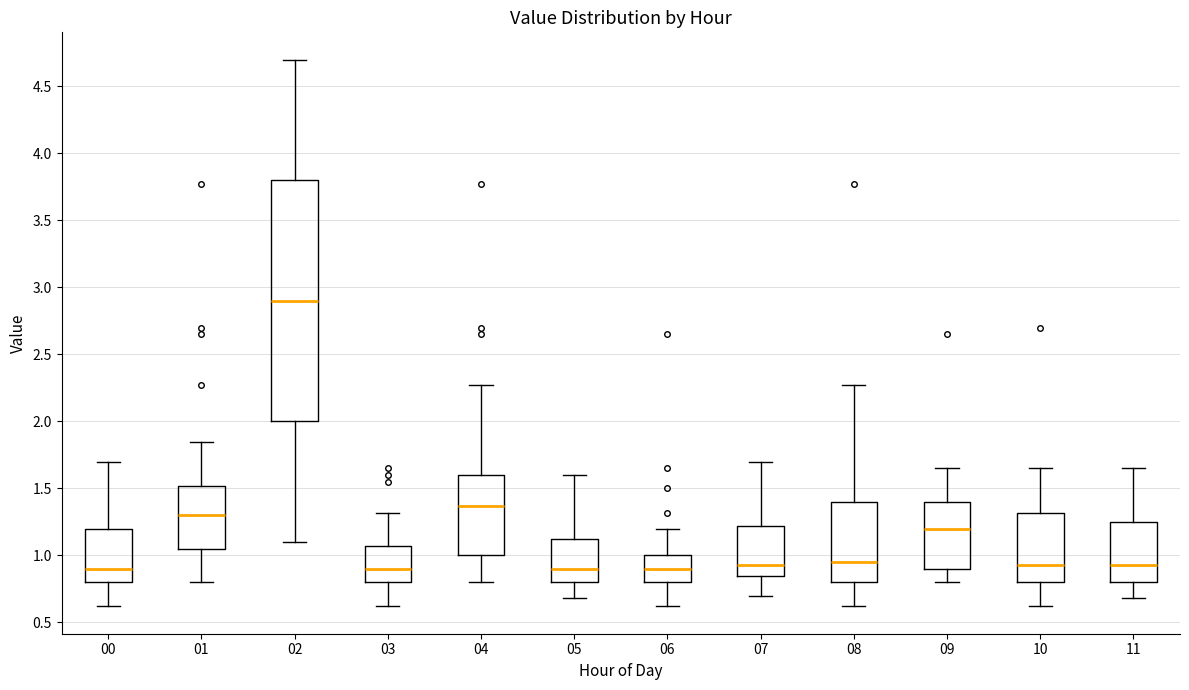

Comparing the boxes themselves (not the whiskers), which one is the tallest?

02